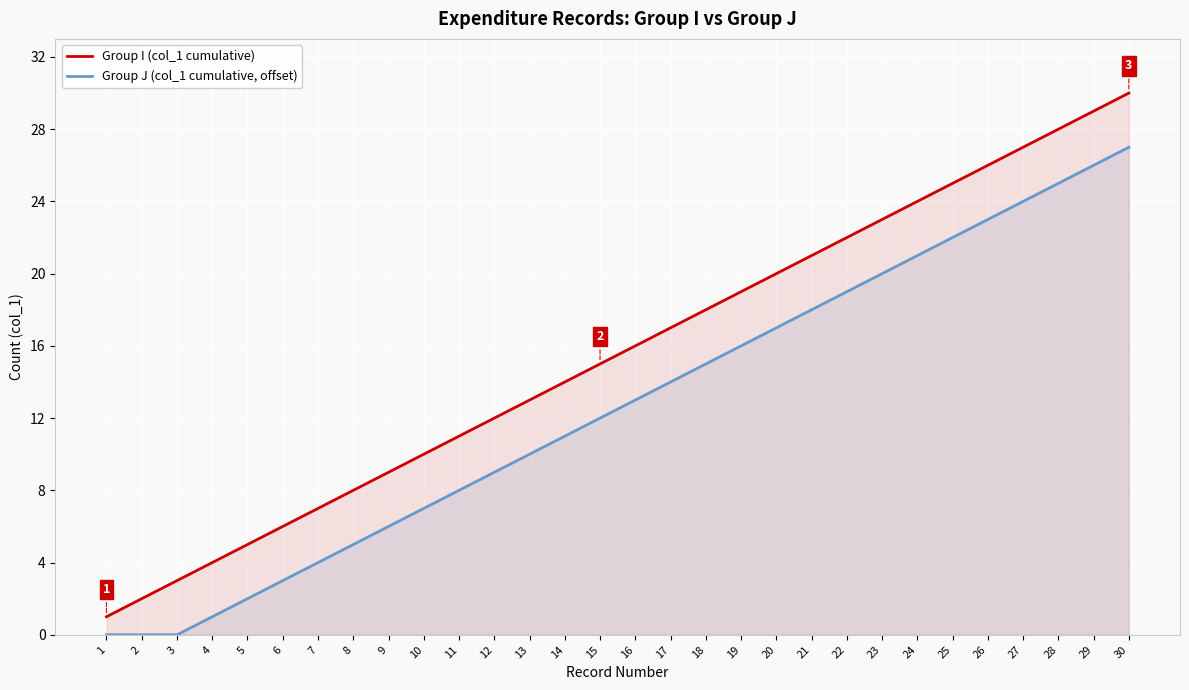

Between 6 and 20, which series saw the biggest shift?

Group I (col_1 cumulative)